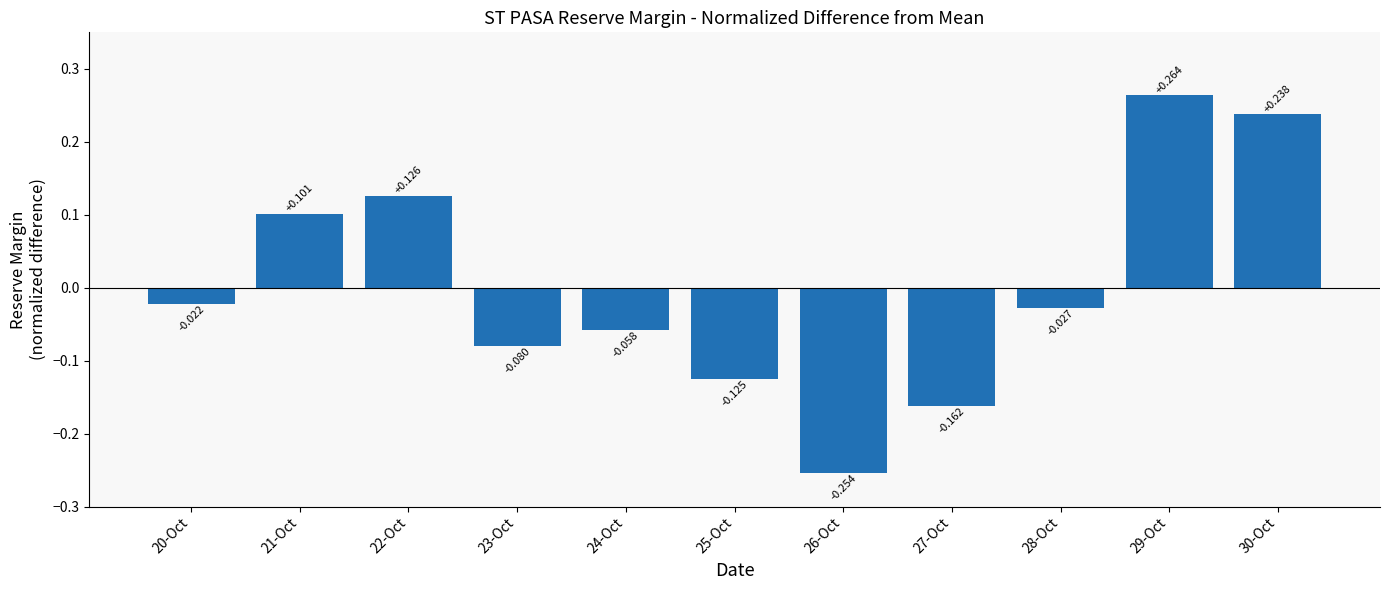

True or false: the data shows 0.4 at 30-Oct.

False